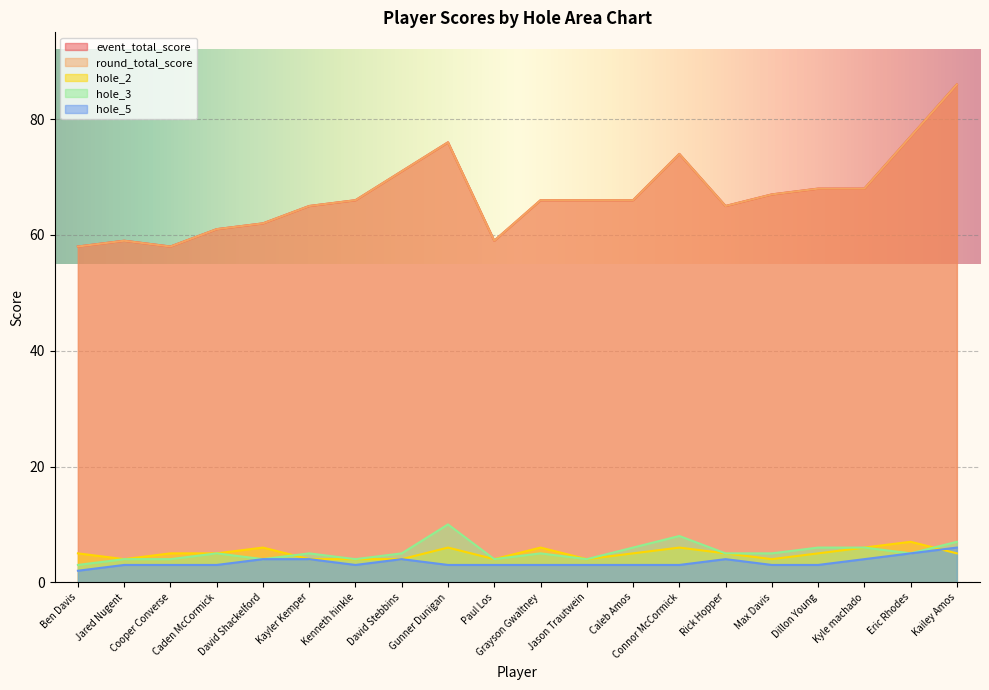

At how many categories does at least one series exceed 58?

18